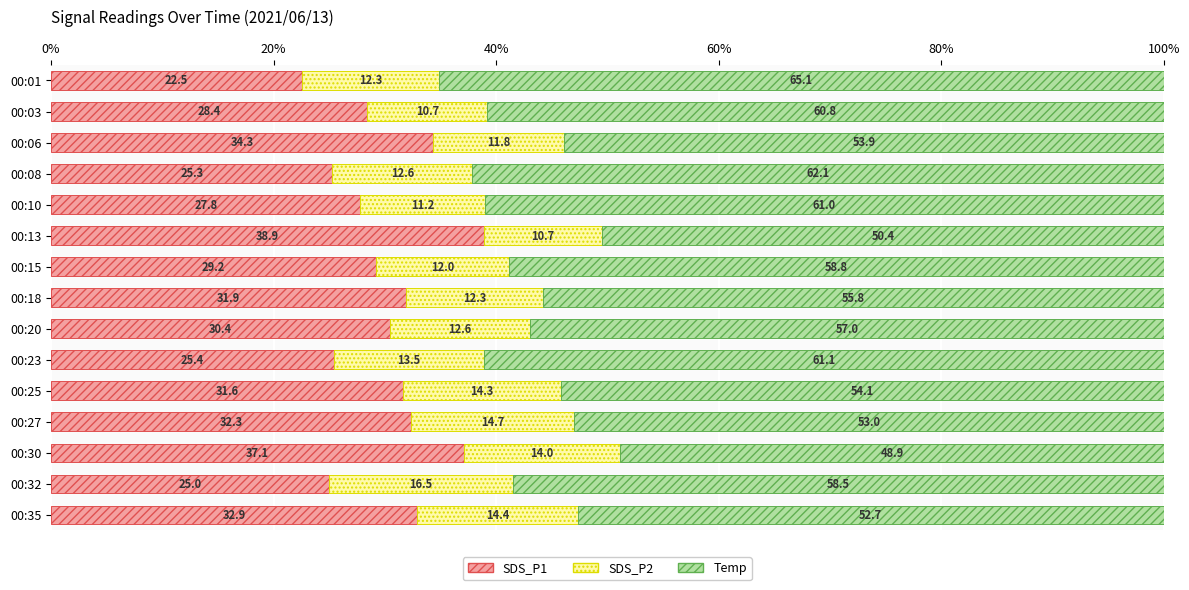

What are all the series names shown in the legend?

SDS_P1, SDS_P2, Temp